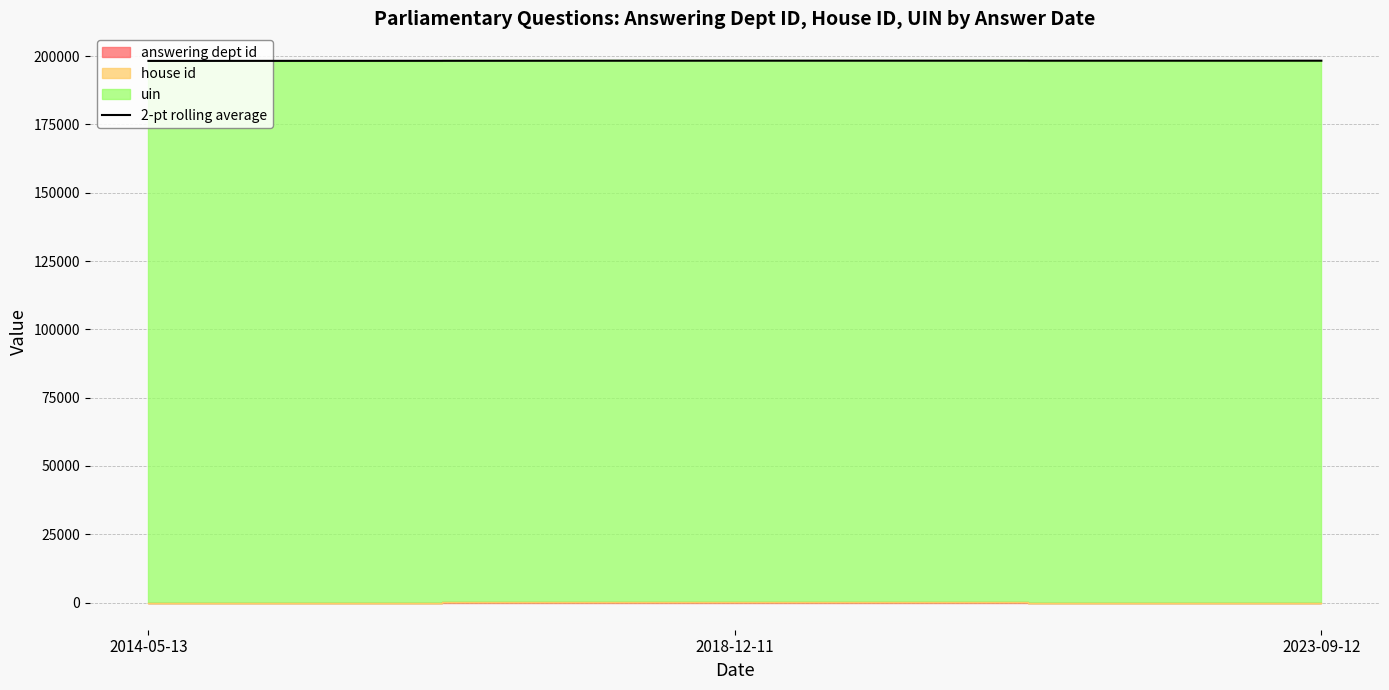

What is the sum of all values?

594909